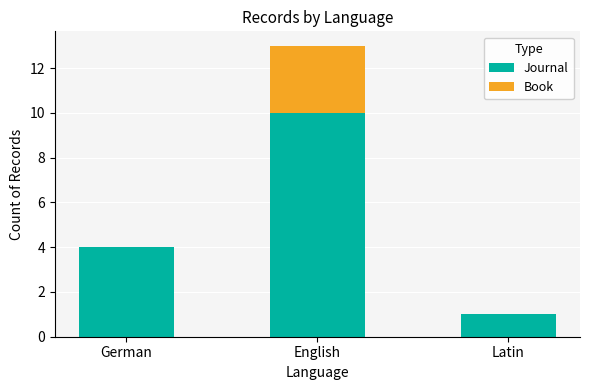

Is it true that Journal equals 4 at German?

True